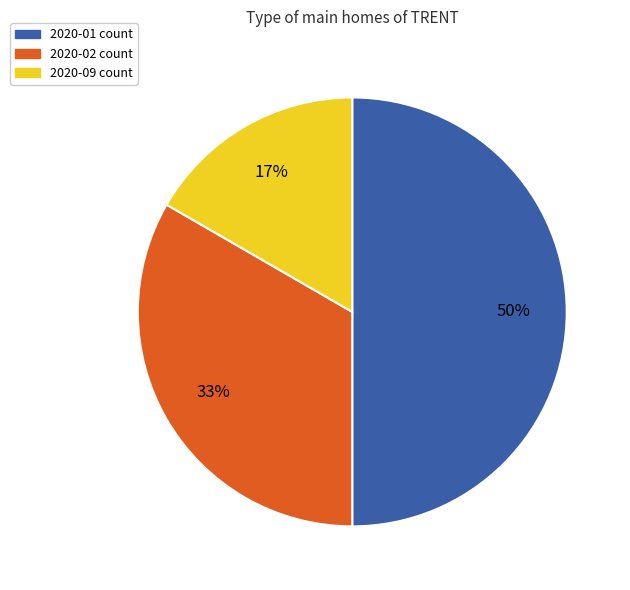

Do 2020-09 and 2020-01 together represent more than half of the pie?

Yes